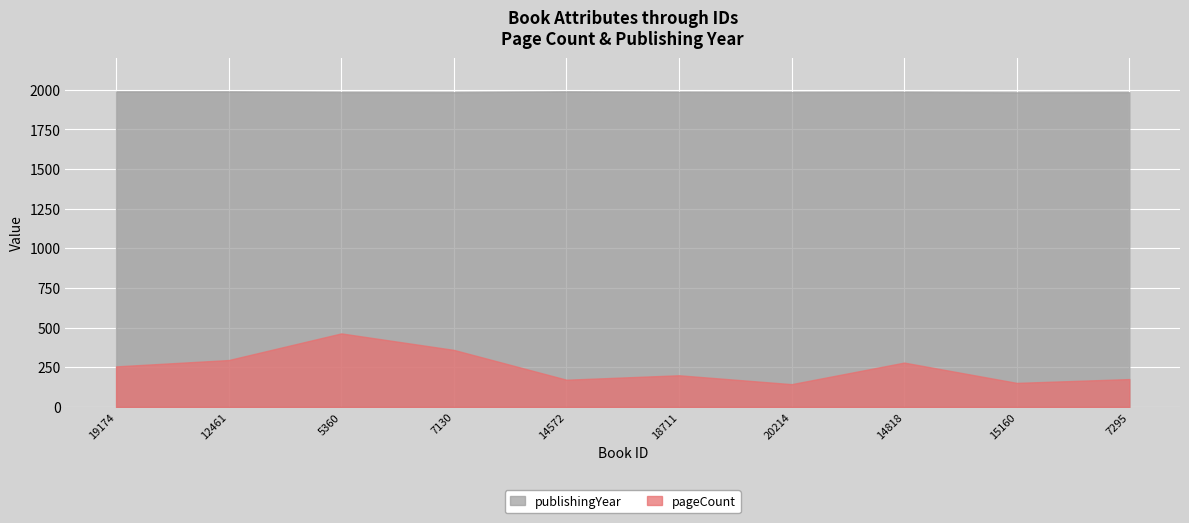

True or false: publishingYear has more than 0 points higher than both neighbors.

True